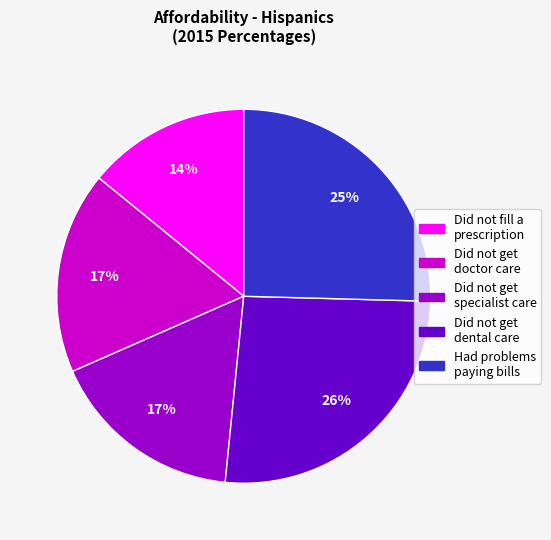

True or false: Did not get specialist care accounts for 25% of the total.

False